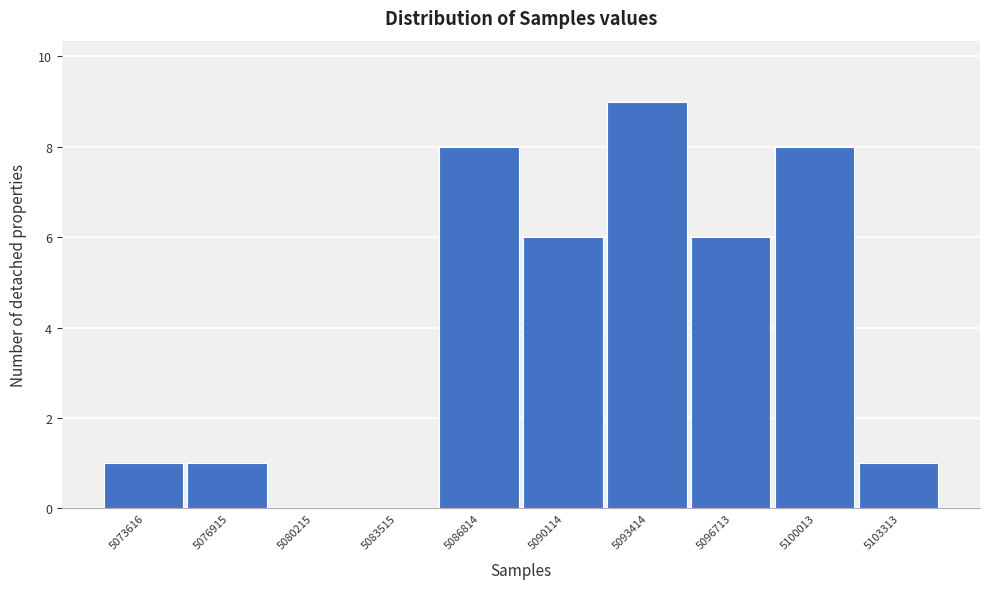

Reading right to left, transcribe all the data shown in this chart.

5103313=1	5100013=8	5096713=6	5093414=9	5090114=6	5086814=8	5083515=0	5080215=0	5076915=1	5073616=1